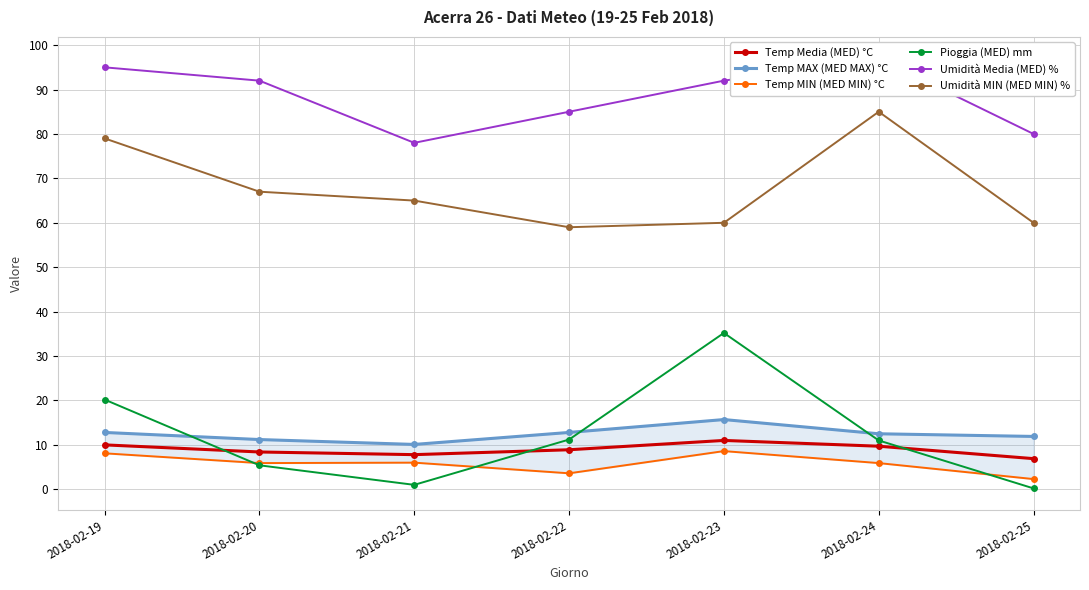

How many interior local valleys does the Pioggia (MED) mm series have?

1